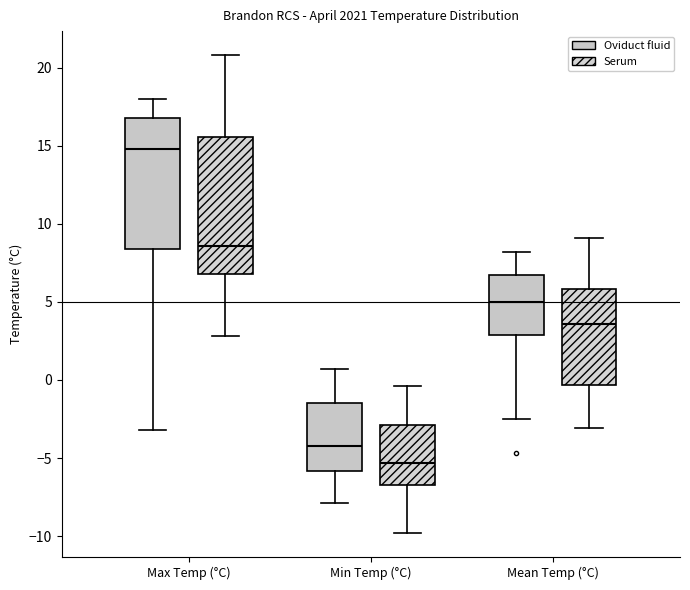

Reading left to right, transcribe this box plot: for each box, give where its median line is, the range the box spans, and where its two whiskers end, as read against the y-axis. The values are not printed on the chart, so give them approximately, as read against the axis.

Max Temp (°C) (Oviduct fluid): median 15.0, box 8.5 to 17.0, whiskers -3.0 to 18.0
Max Temp (°C) (Serum): median 8.5, box 7.0 to 15.5, whiskers 3.0 to 21.0
Min Temp (°C) (Oviduct fluid): median -4.0, box -6.0 to -1.5, whiskers -8.0 to 0.5
Min Temp (°C) (Serum): median -5.5, box -6.5 to -3.0, whiskers -10.0 to -0.5
Mean Temp (°C) (Oviduct fluid): median 5.0, box 3.0 to 7.0, whiskers -2.5 to 8.0
Mean Temp (°C) (Serum): median 3.5, box -0.5 to 6.0, whiskers -3.0 to 9.0